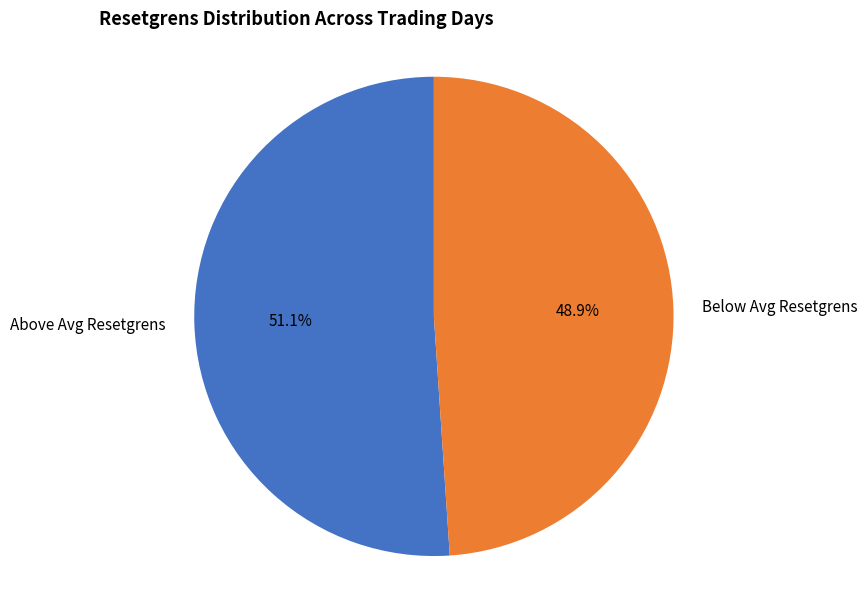

Does any single category account for the majority?

Yes